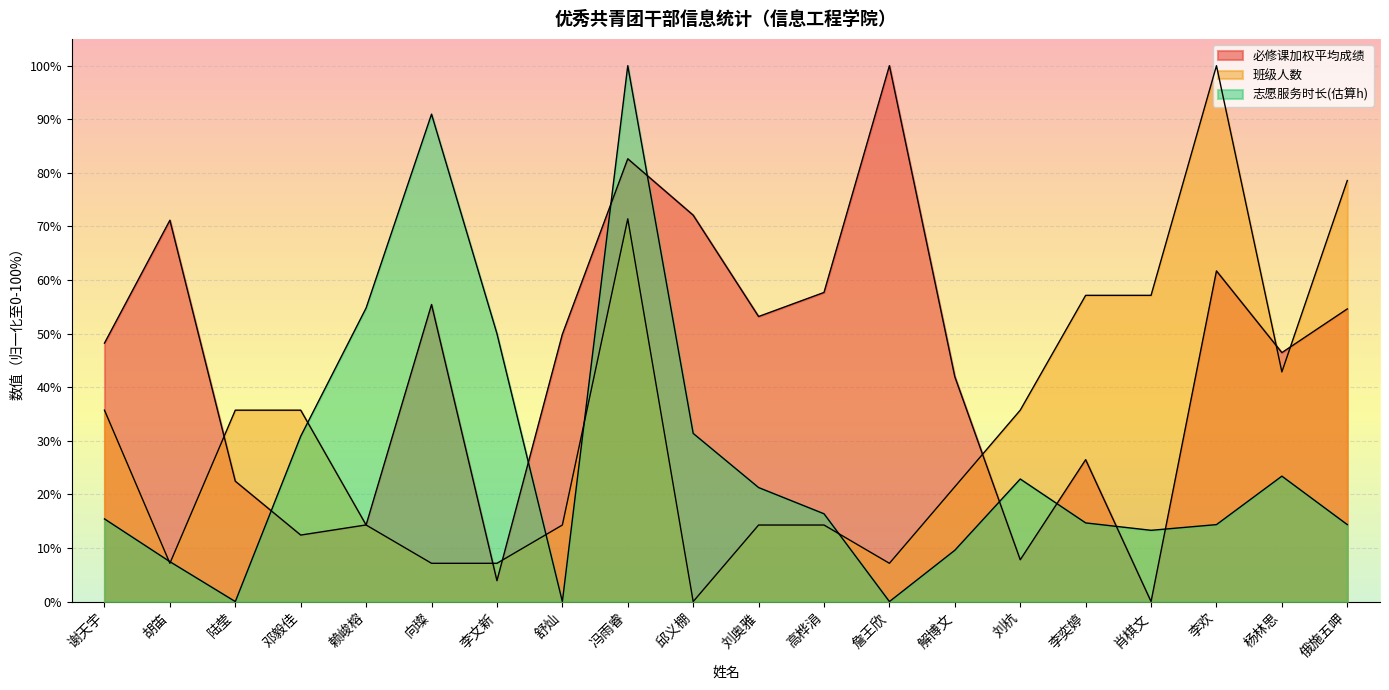

Where does the 必修课加权平均成绩 series first go above 49?

胡笛